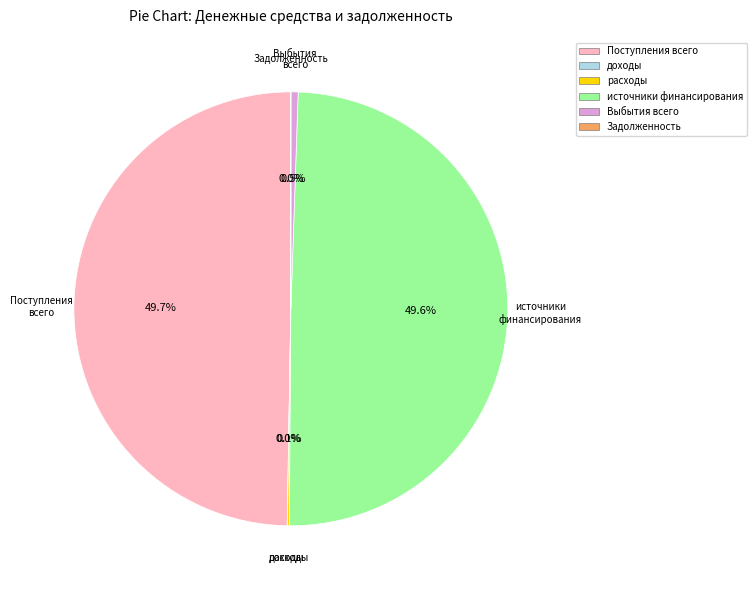

Is Поступления всего the majority of the pie?

No